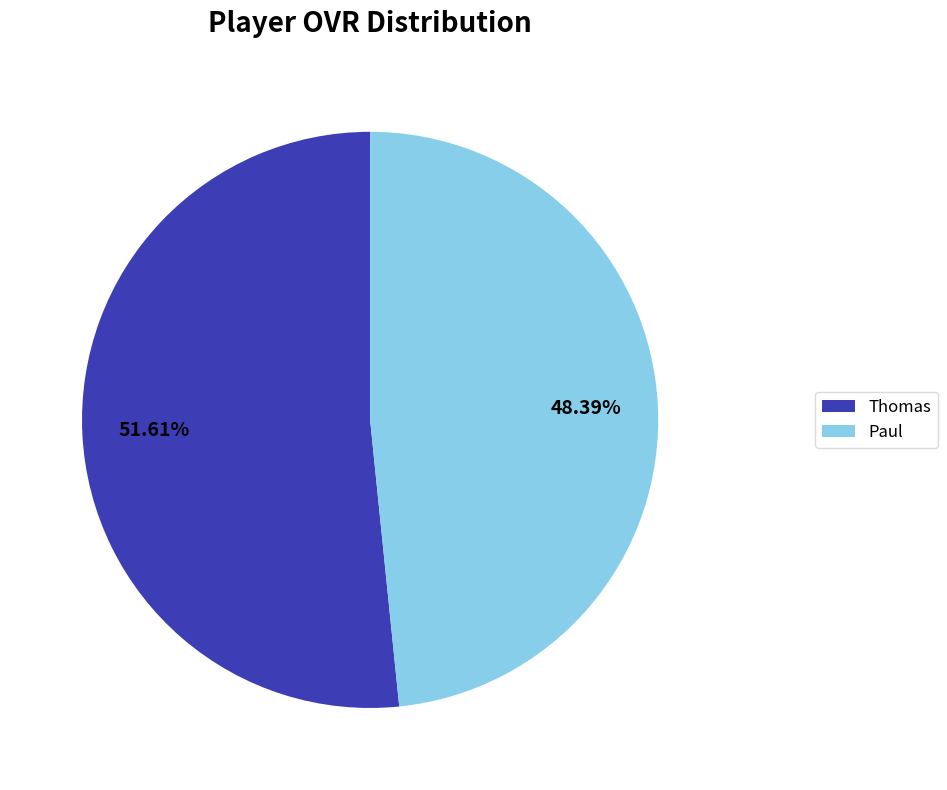

To the nearest percent, what is the difference between the Paul and Thomas slice percentages?

3%